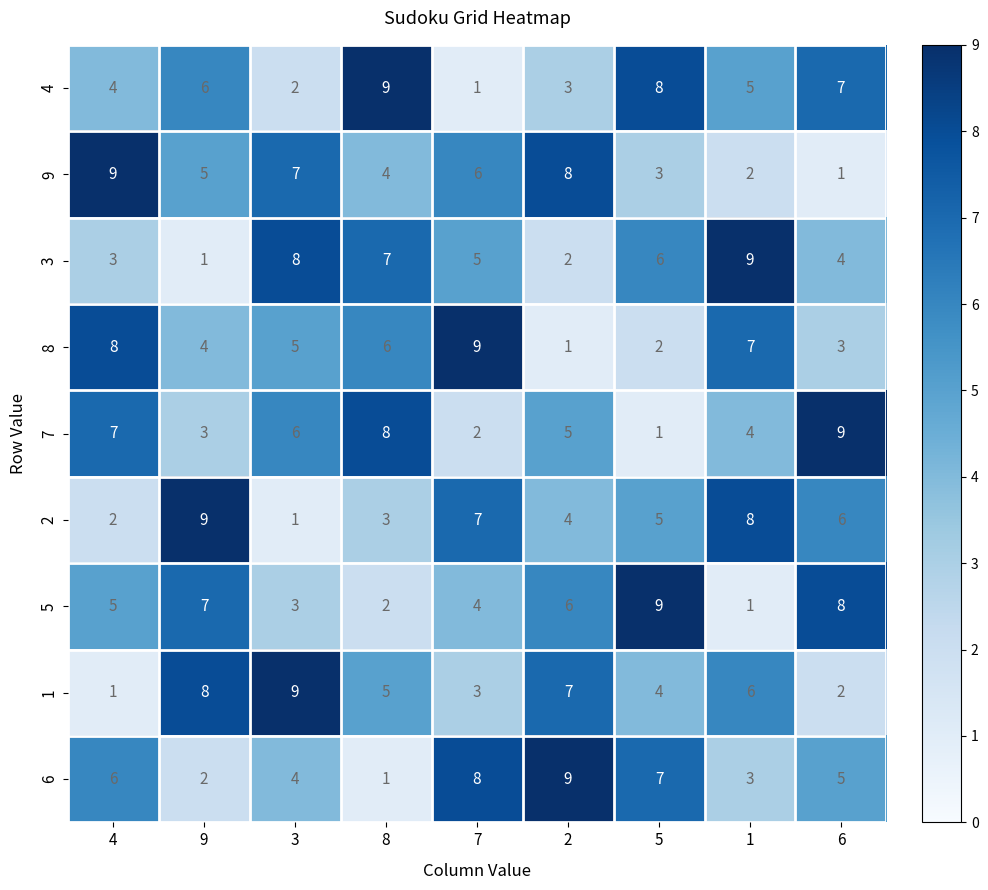

Count the number of data series in this chart.

9